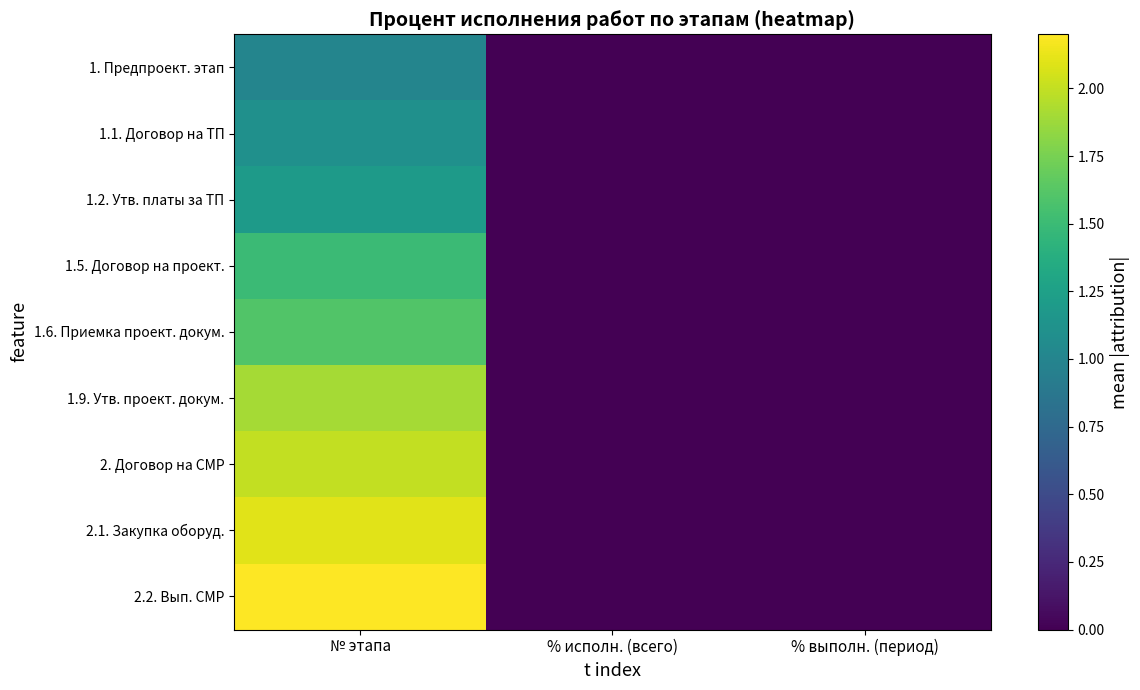

Which series has the widest spread of values?

2.2. Вып. СМР